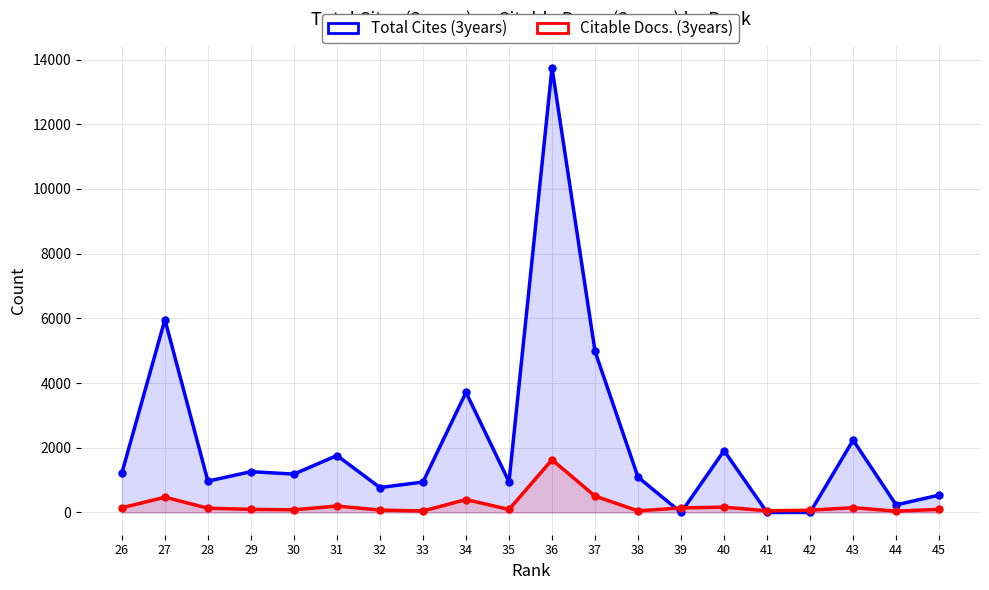

What is the average value of the Total Cites (3years) series?

2174